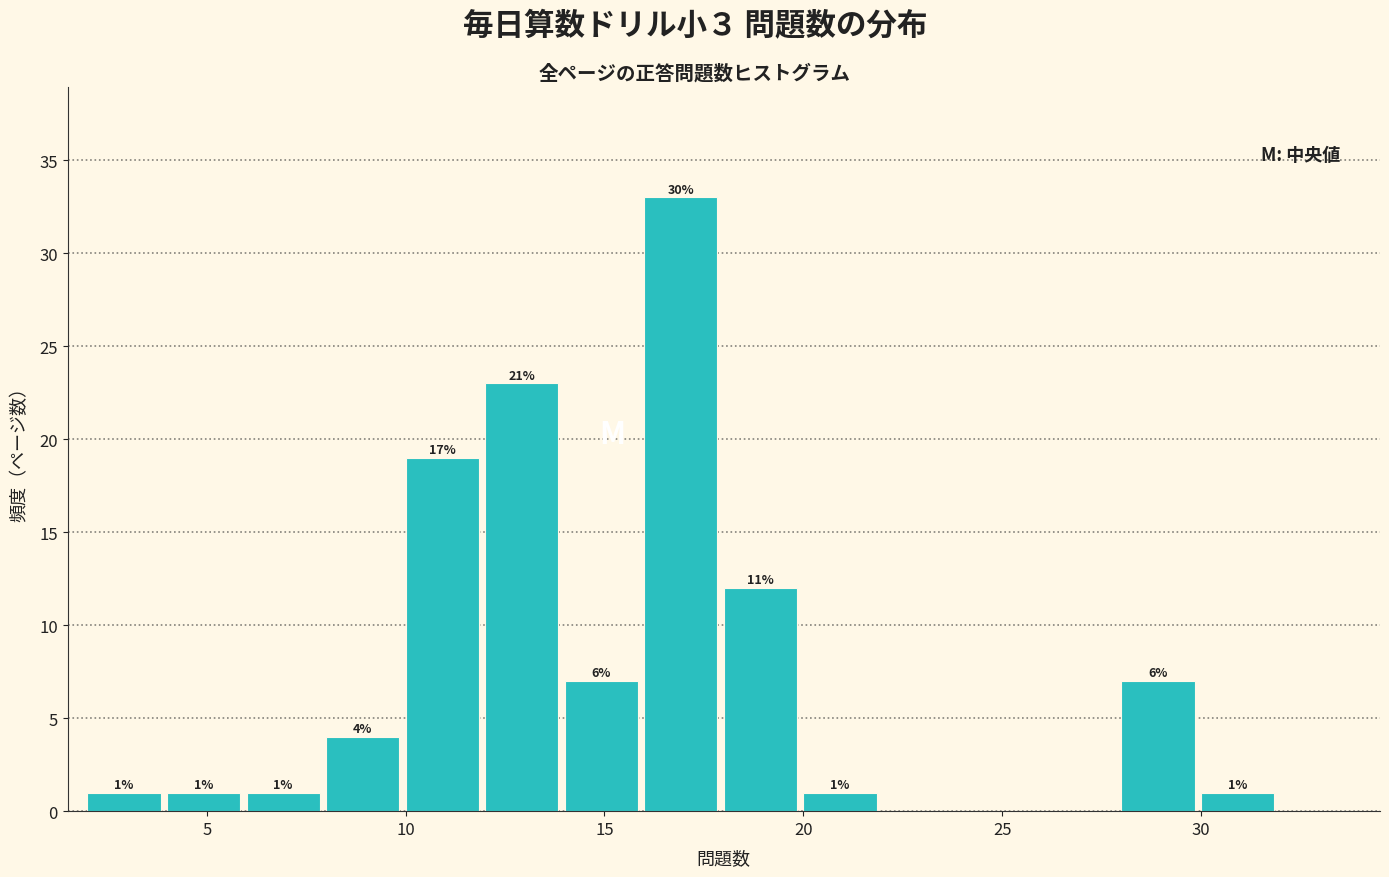

Over which range of the x-axis is the bar tallest?

16 to 18